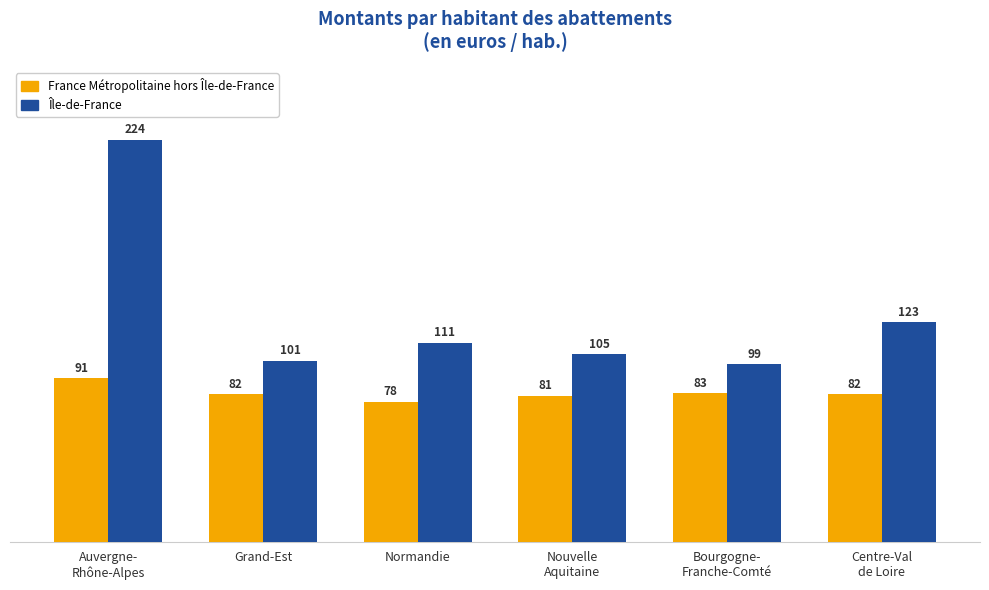

List the series in order of their peak value, lowest first.

France Métropolitaine hors Île-de-France, Île-de-France